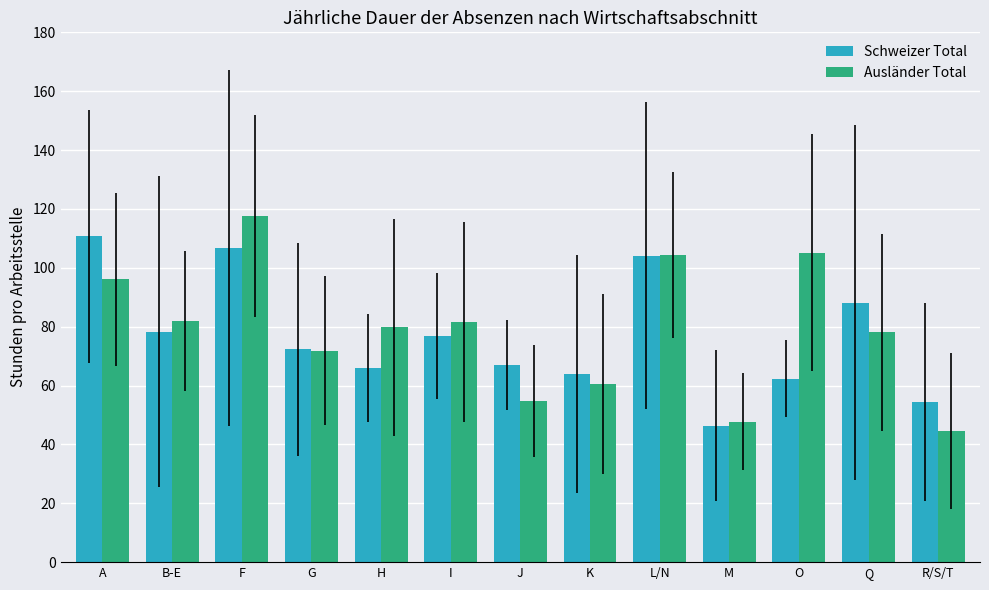

The value of Schweizer Total at B-E is 131.8. True or false?

False